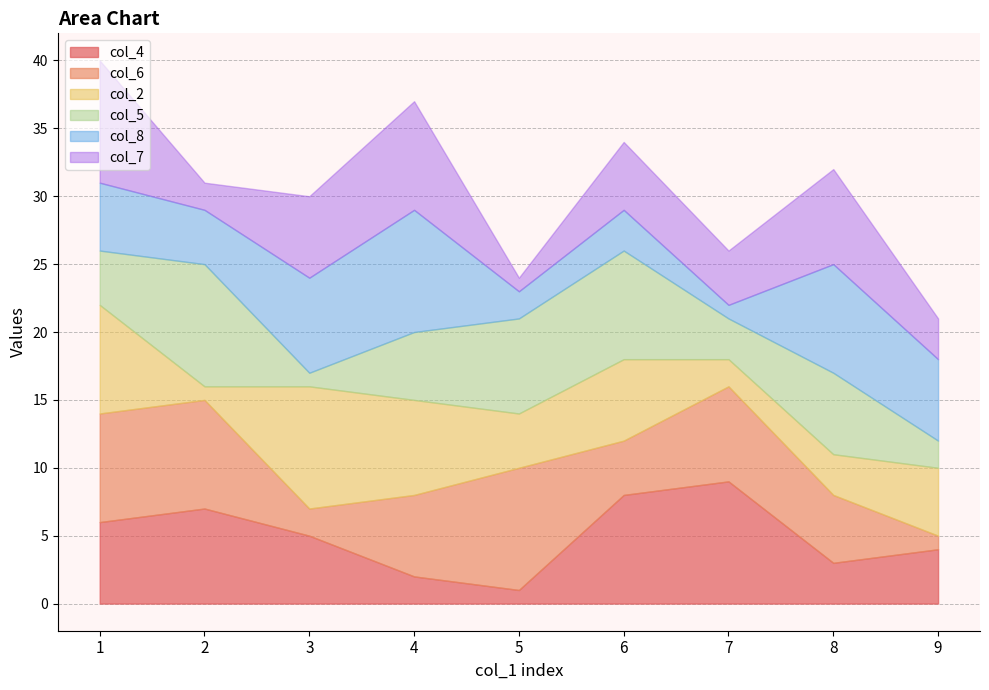

Reading left to right, what are all the values shown in this chart?

col_4: 1=6	2=7	3=5	4=2	5=1	6=8	7=9	8=3	9=4
col_6: 1=8	2=8	3=2	4=6	5=9	6=4	7=7	8=5	9=1
col_2: 1=8	2=1	3=9	4=7	5=4	6=6	7=2	8=3	9=5
col_5: 1=4	2=9	3=1	4=5	5=7	6=8	7=3	8=6	9=2
col_8: 1=5	2=4	3=7	4=9	5=2	6=3	7=1	8=8	9=6
col_7: 1=9	2=2	3=6	4=8	5=1	6=5	7=4	8=7	9=3